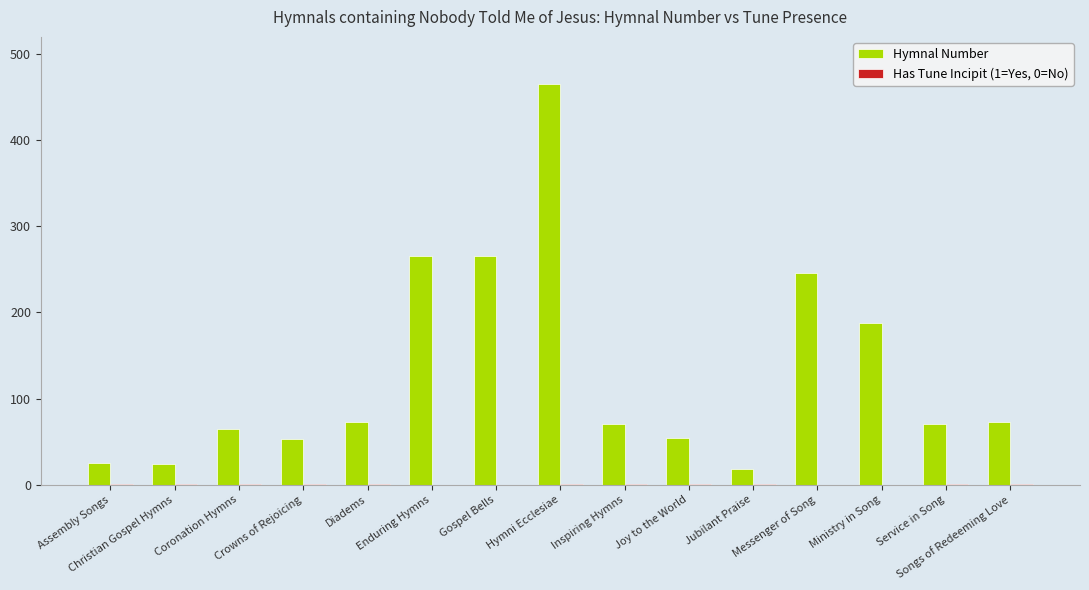

At which category does the chart reach its peak across all series?

Hymni Ecclesiae